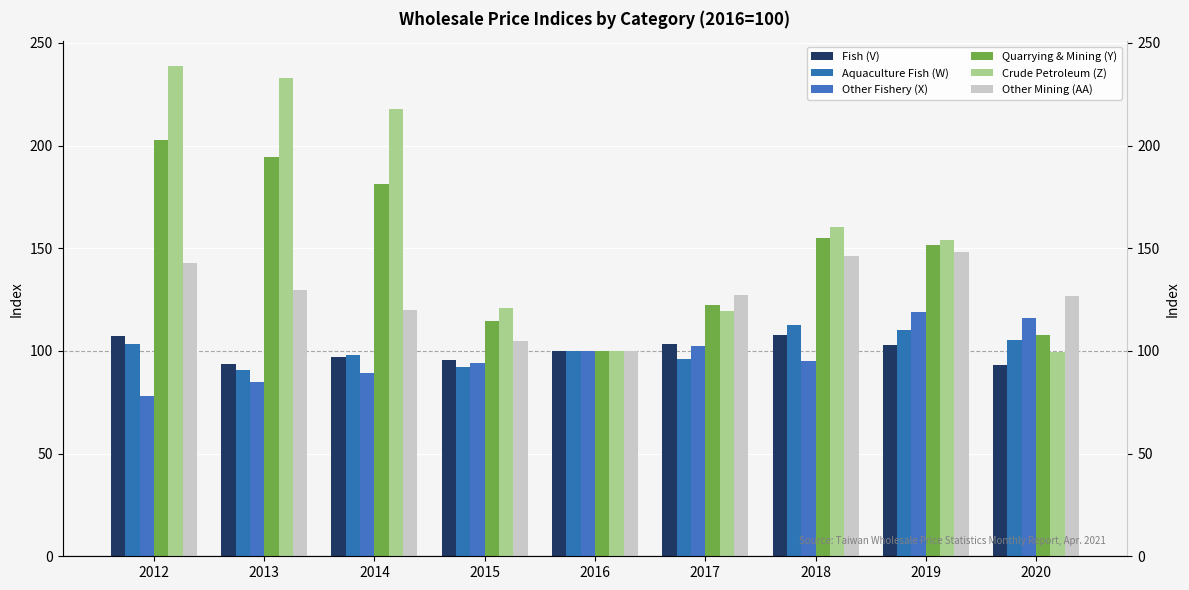

What is the difference between the second highest and second lowest values in the Quarrying & Mining (Y) series?

86.6